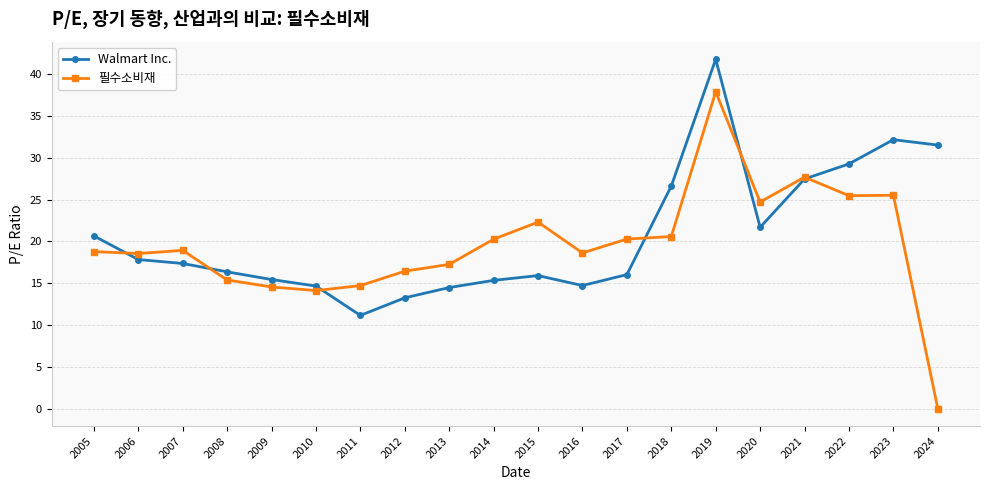

True or false: 필수소비재 has more than 0 points higher than both neighbors.

True